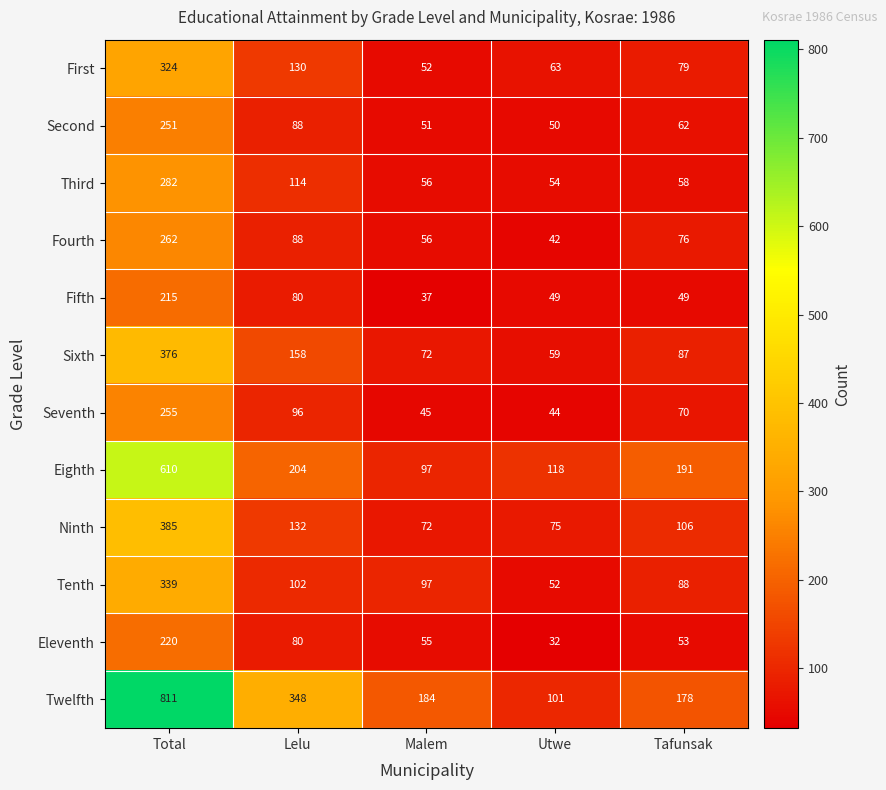

Is it true that Seventh equals 96 at Lelu?

True